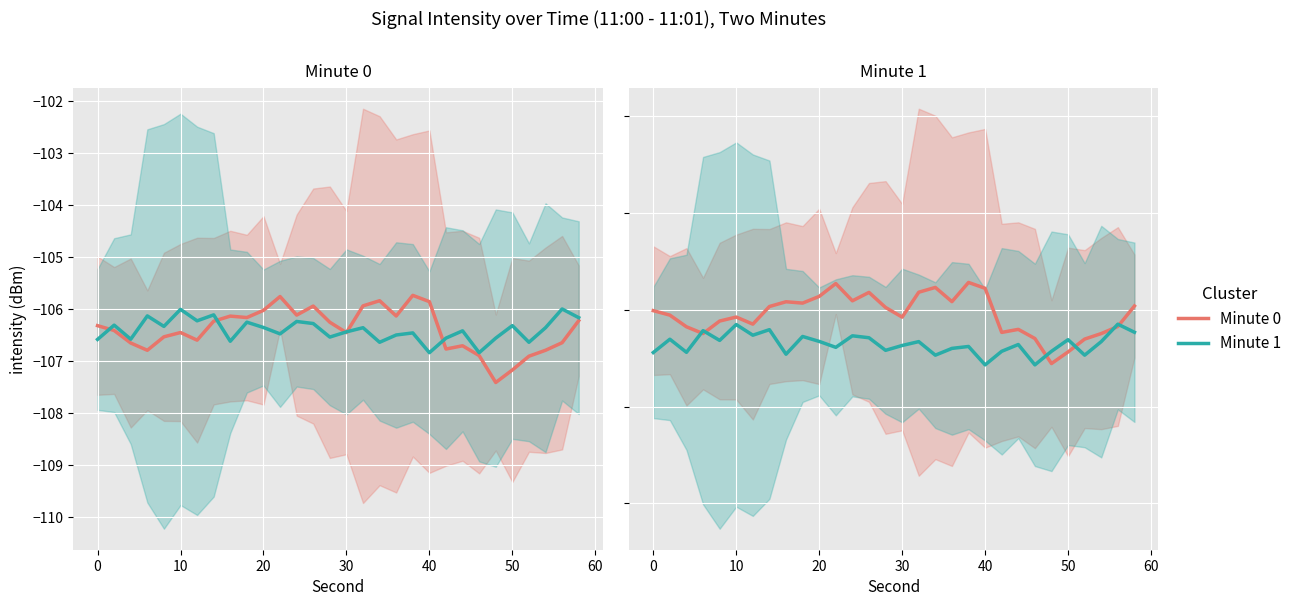

How many data points in Minute 0 are less than -106?

16